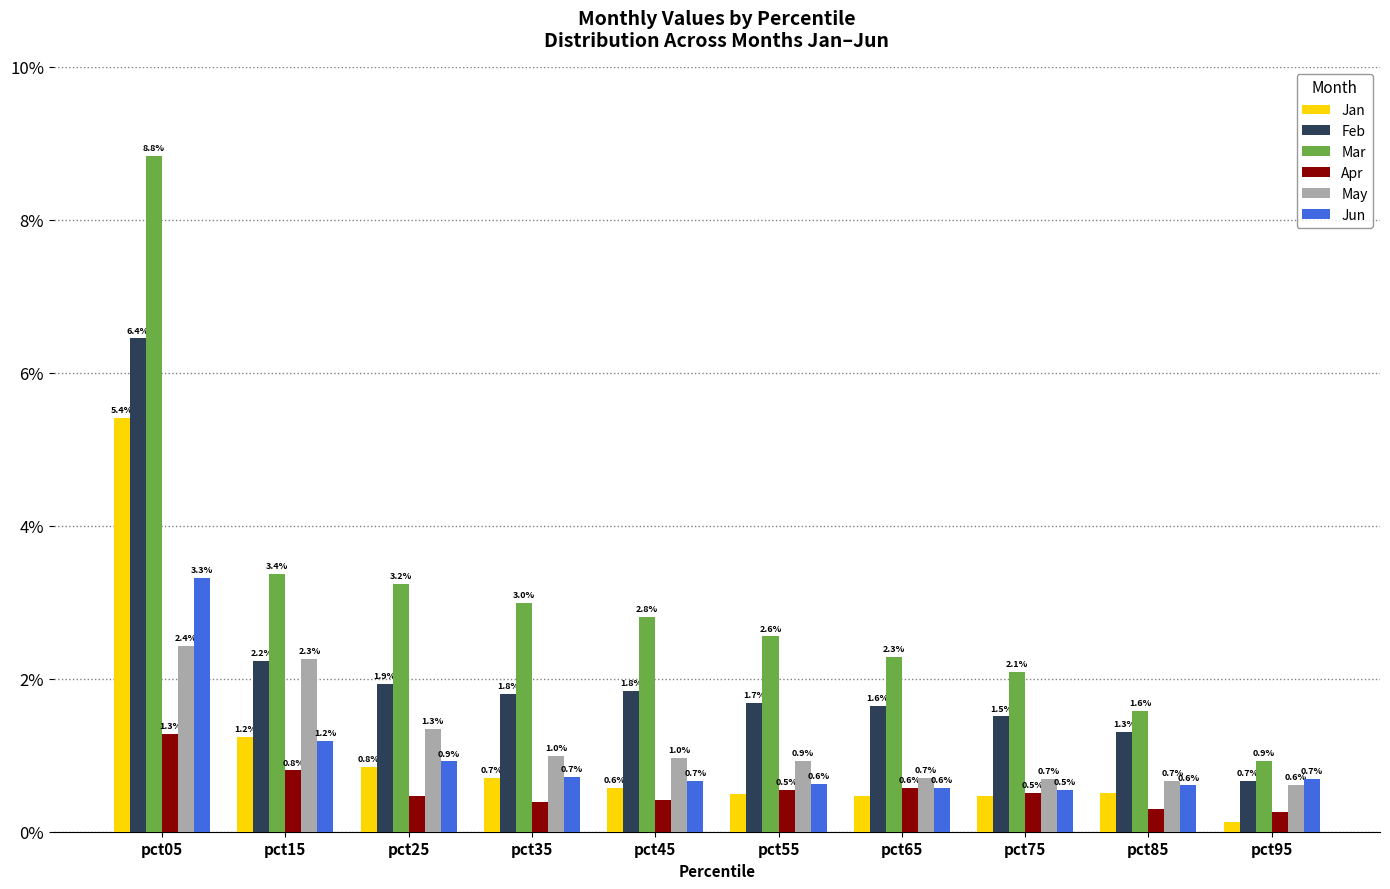

Where does the Feb series first go above 1?

pct05